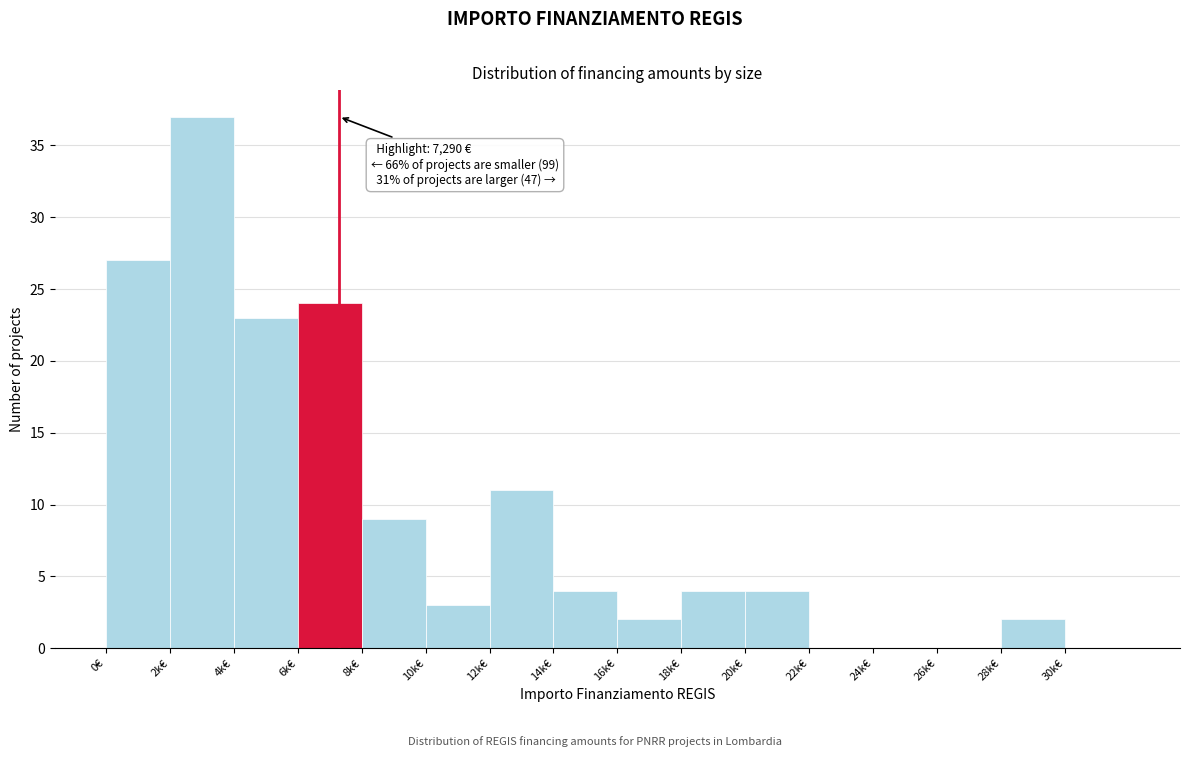

Reading right to left, list all the values displayed in this chart.

30k€=0	28k€=2	26k€=0	24k€=0	22k€=0	20k€=4	18k€=4	16k€=2	14k€=4	12k€=11	10k€=3	8k€=9	6k€=24	4k€=23	2k€=37	0€=27